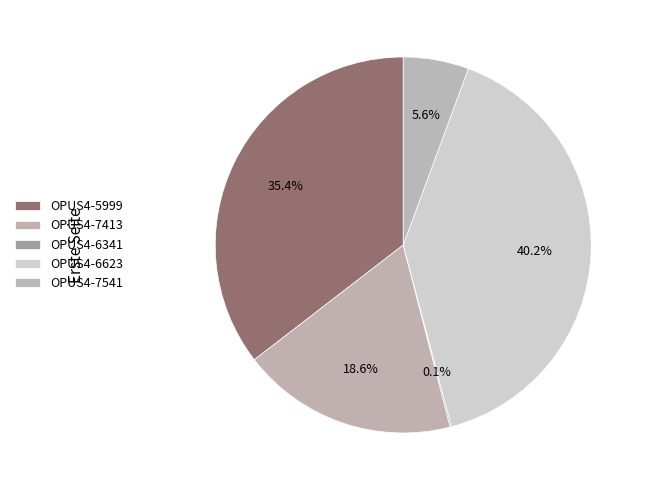

What percentage is the OPUS4-7541 slice, to the nearest percent?

6%